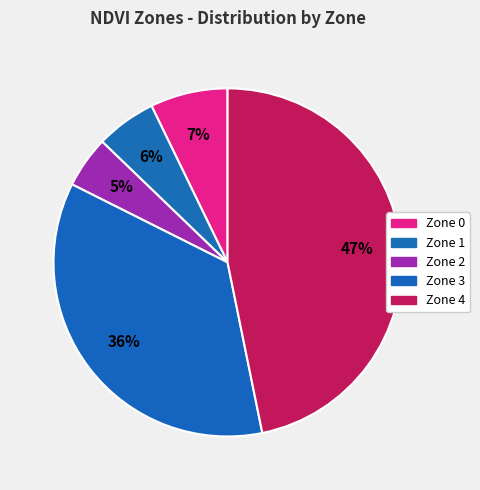

What percentage do Zone 4 and Zone 2 together represent?

51.6%